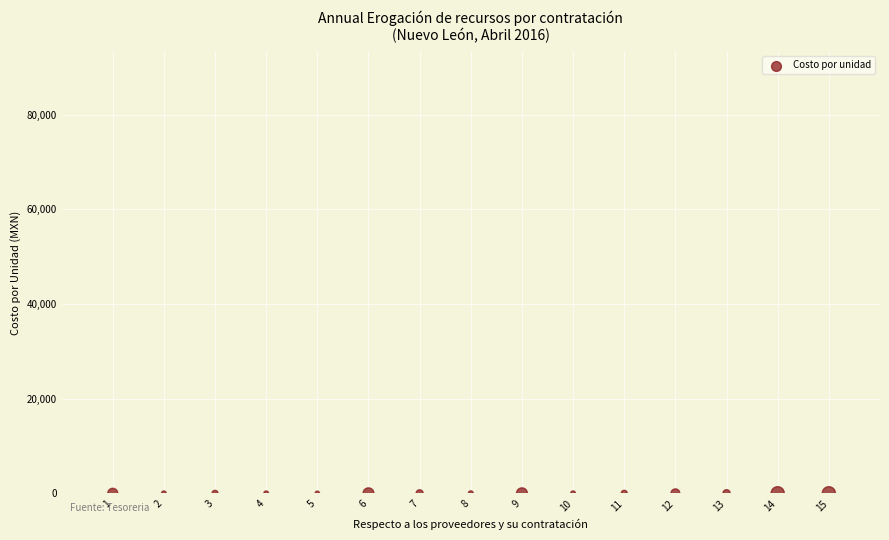

What is the range of X values (max minus min)?

14